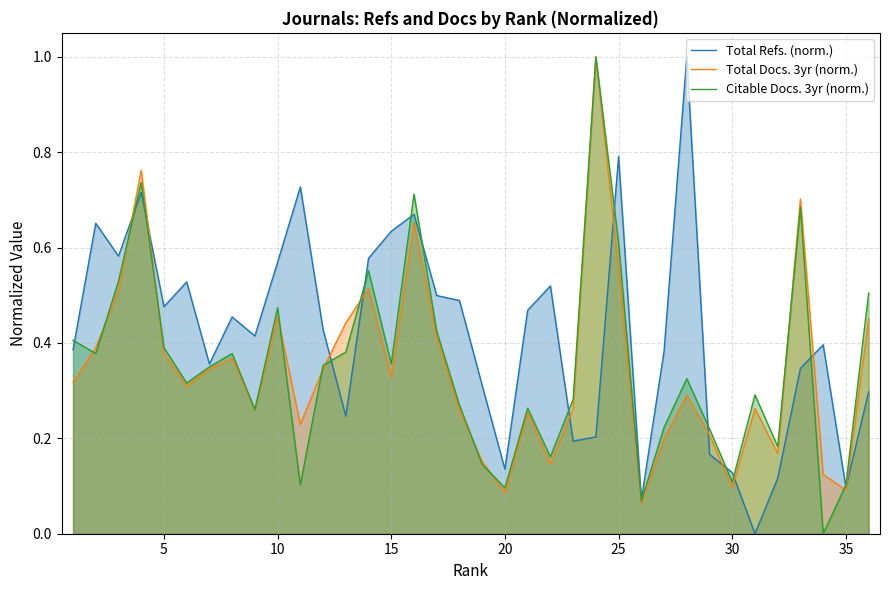

Which series changed the most between 20 and 35?

Total Refs. (norm.)